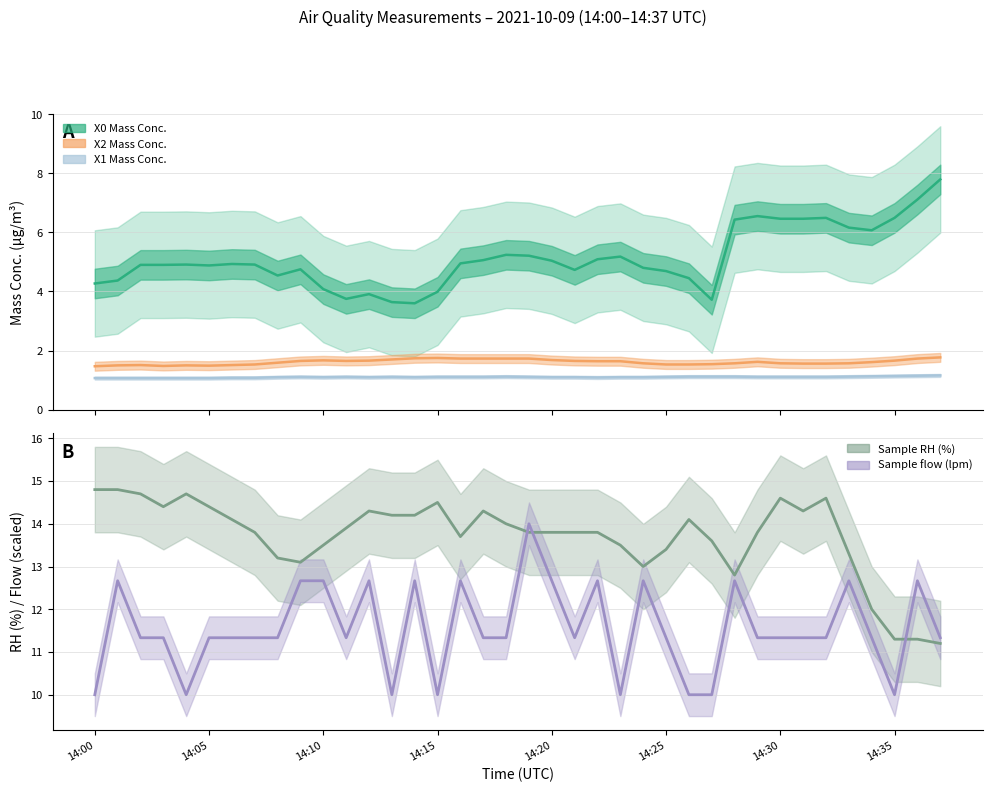

Rank the series at 14:12 from highest to lowest value.

Sample RH (%), Sample flow (lpm), X0_M11 (μg/m³), X2_M11 (μg/m³), X1_M11 (μg/m³)